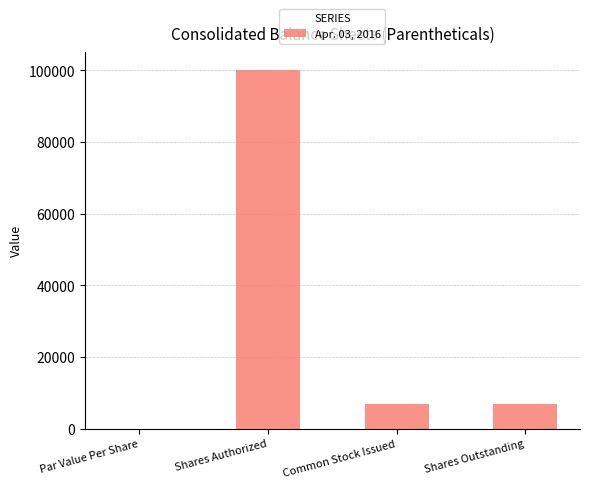

Read the value at Common Stock Issued.

6958.0